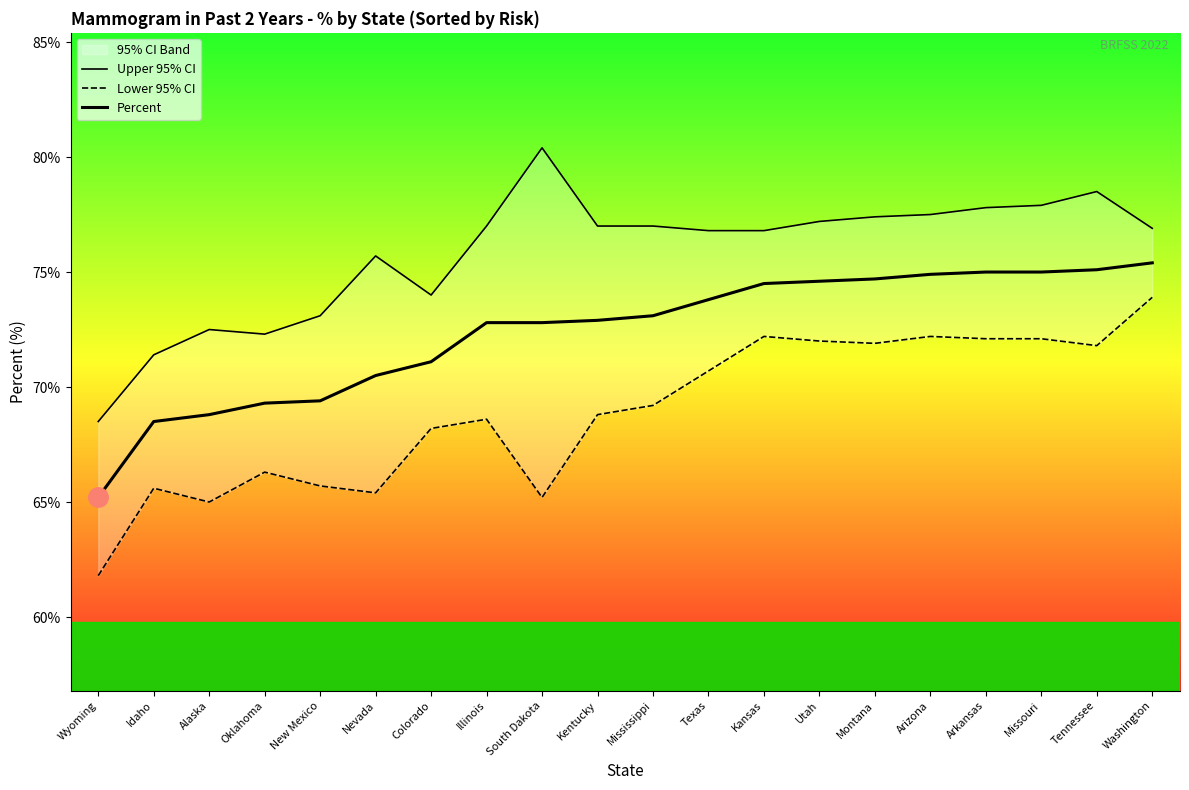

True or false: Percent and Upper 95% CI cross at least once.

False